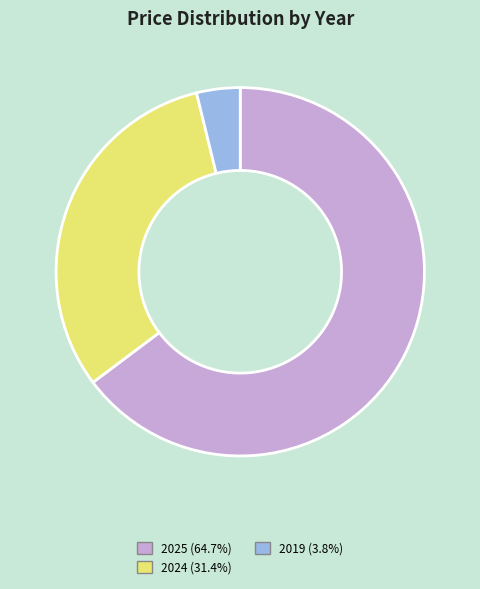

How many segments does this pie chart have?

3